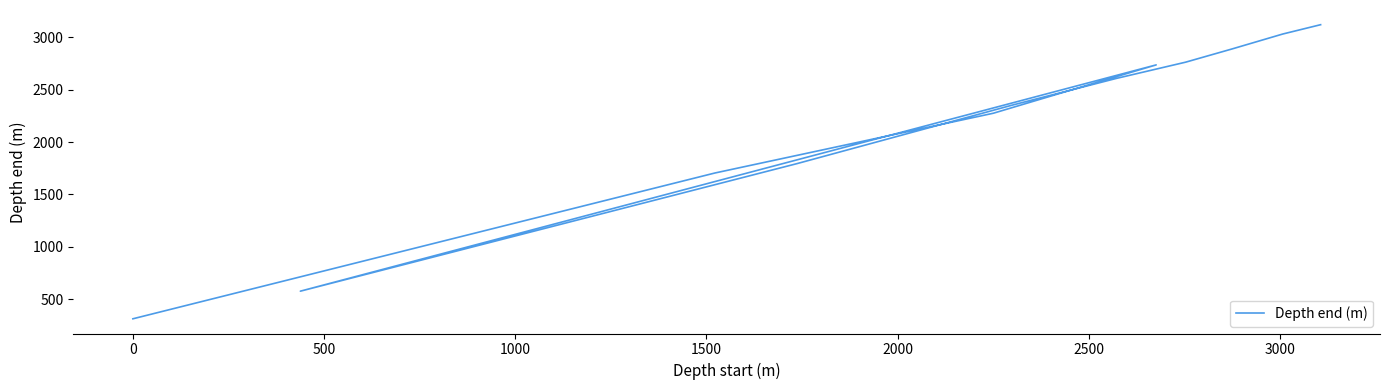

What is the greatest value displayed?

3122